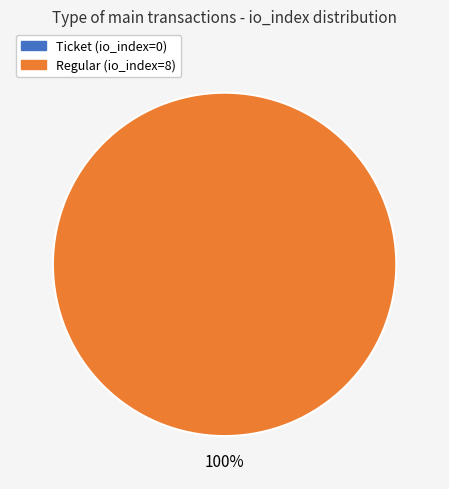

Which slice is the largest?

Regular (io_index=8)